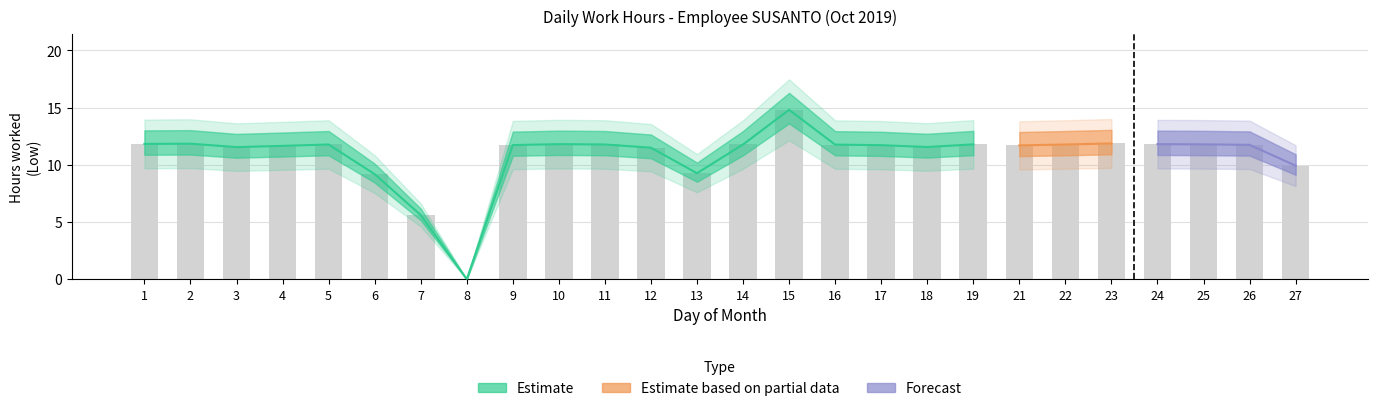

Does the chart contain stacked bars?

No